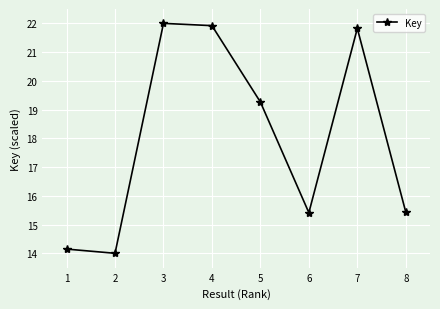

What is the difference between the maximum and minimum values?

8.0